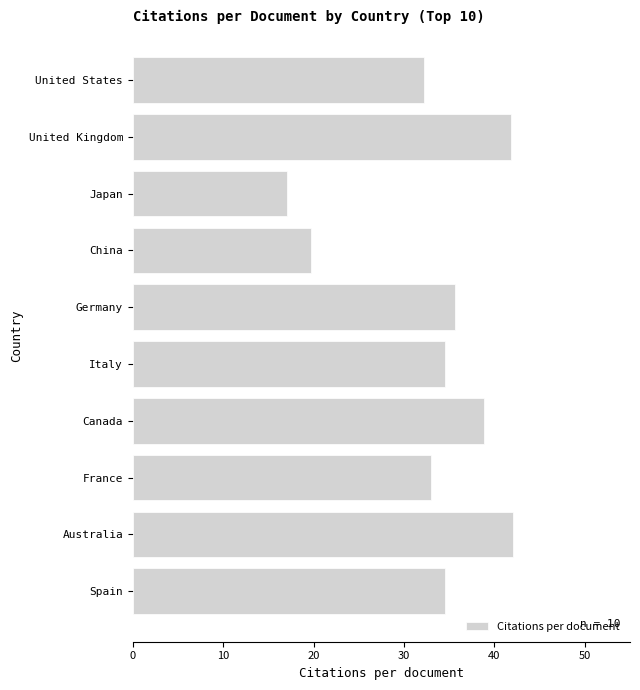

What is the label of the 5th bar from the top?

Germany